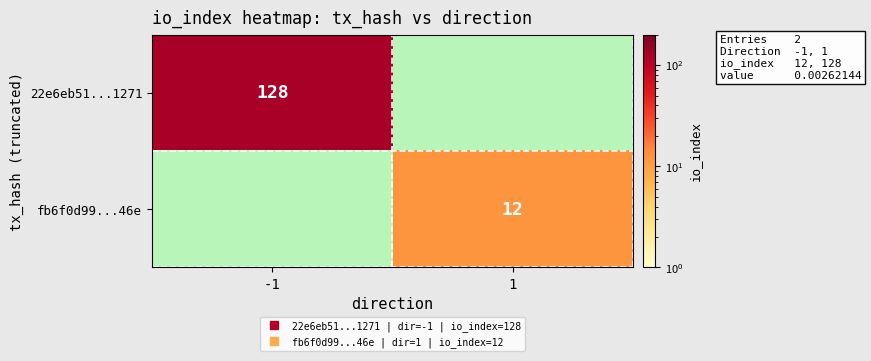

Is the value of 22e6eb51...1271 at 1 greater than the value of fb6f0d99...46e at 1?

No